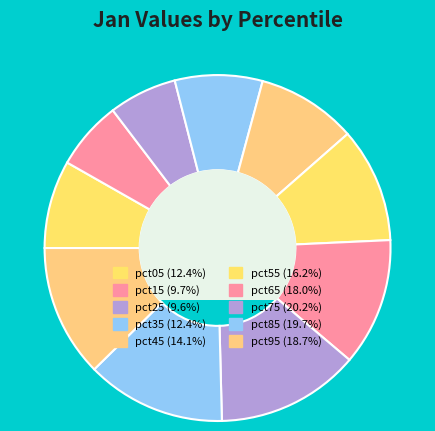

What is the total percentage of pct45 and pct65?

21.3%